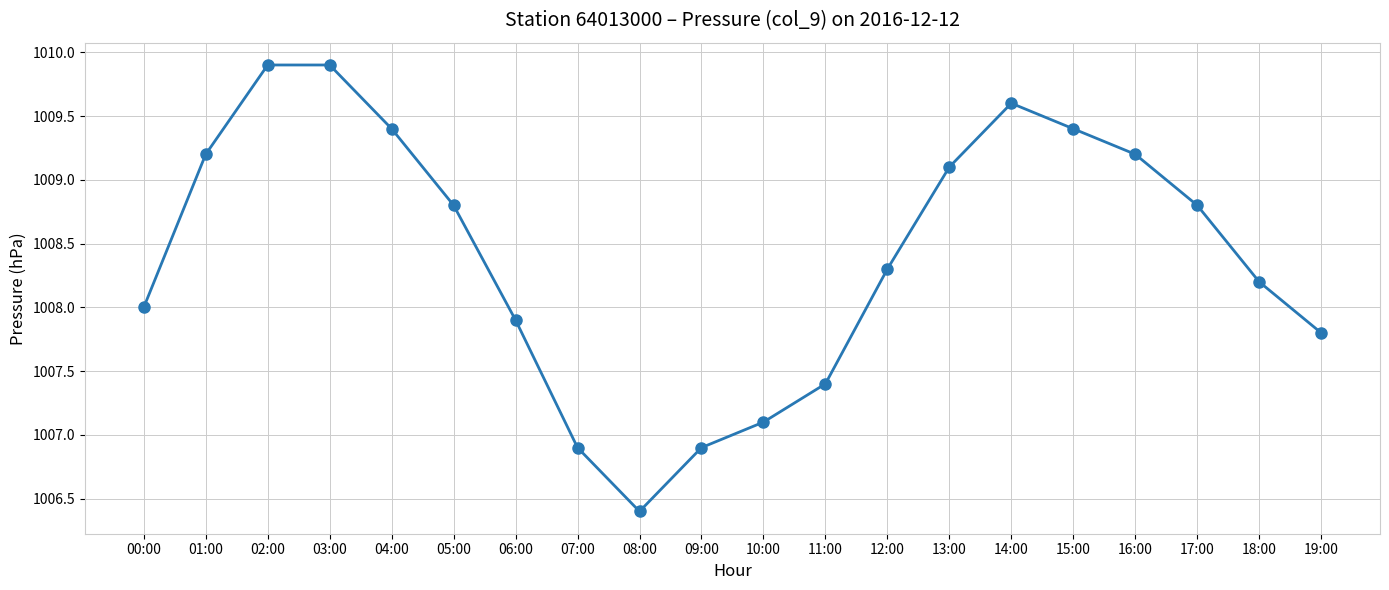

At which category does the chart reach its minimum across all series?

08:00